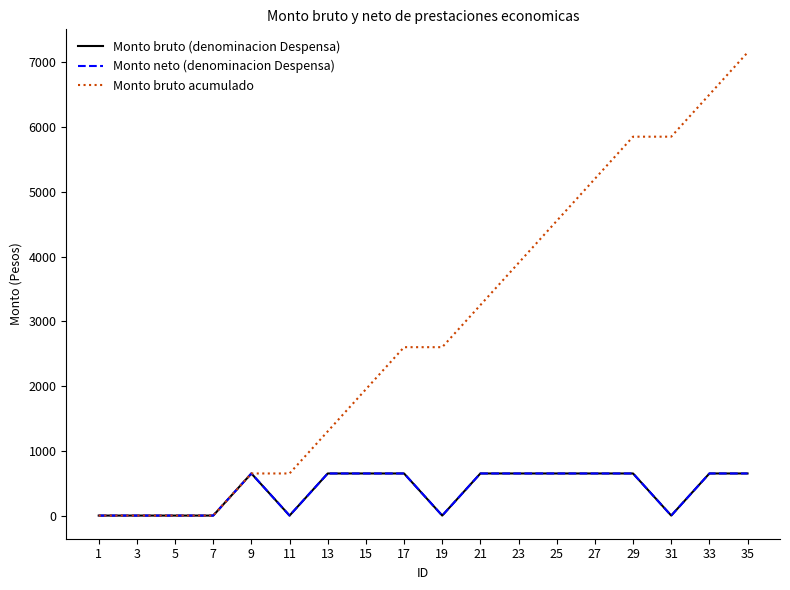

What is the difference between the Monto neto (denominacion Despensa) values at 19 and 23?

650